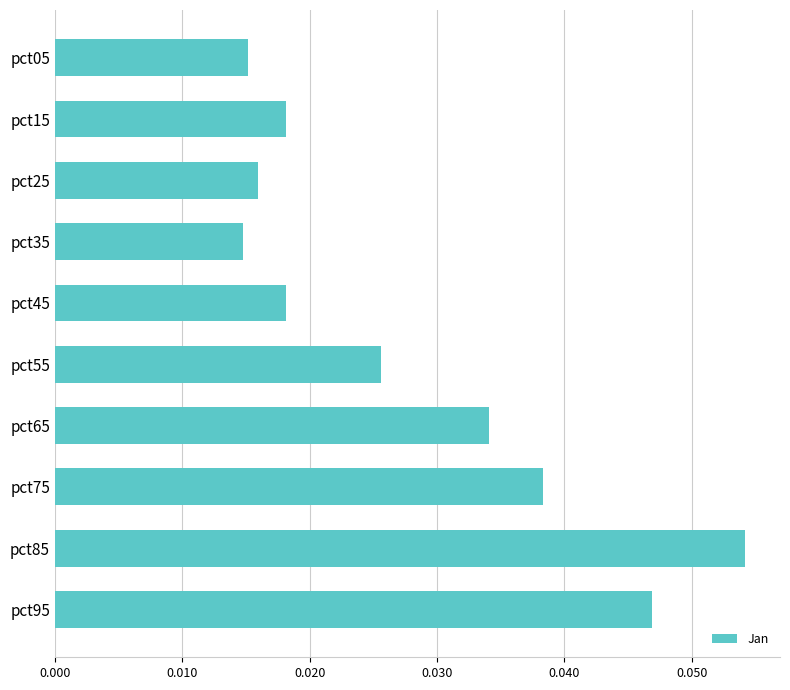

Between pct45 and pct05, which is larger?

pct45